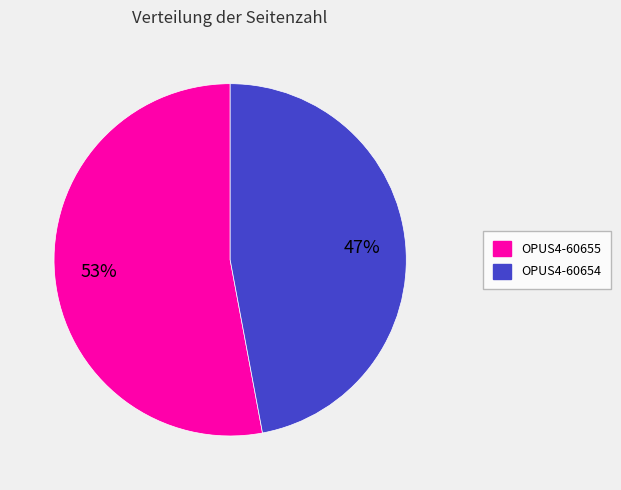

To the nearest percent, what is the combined percentage of OPUS4-60655 and OPUS4-60654?

100%